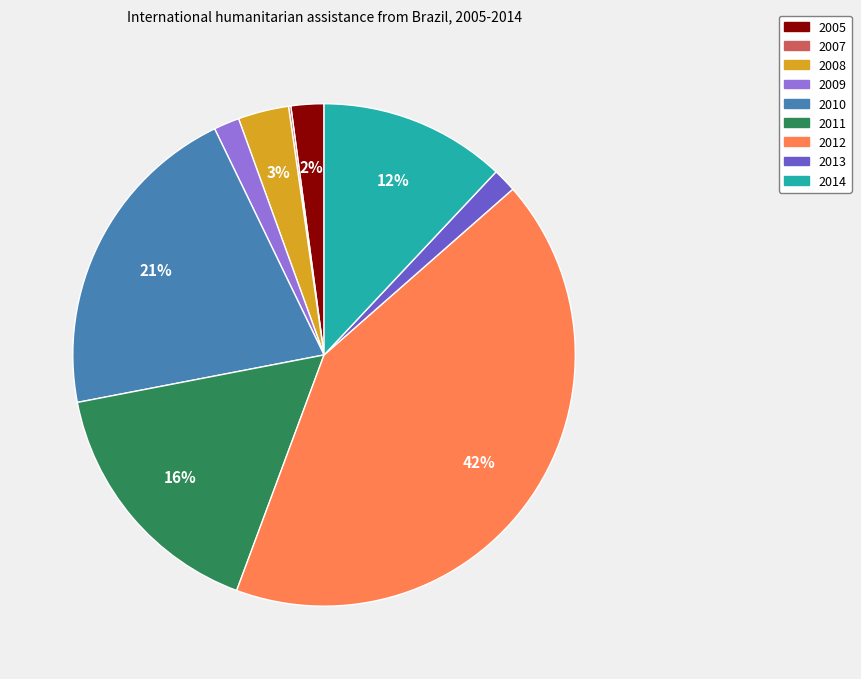

Which slice is the largest?

2012